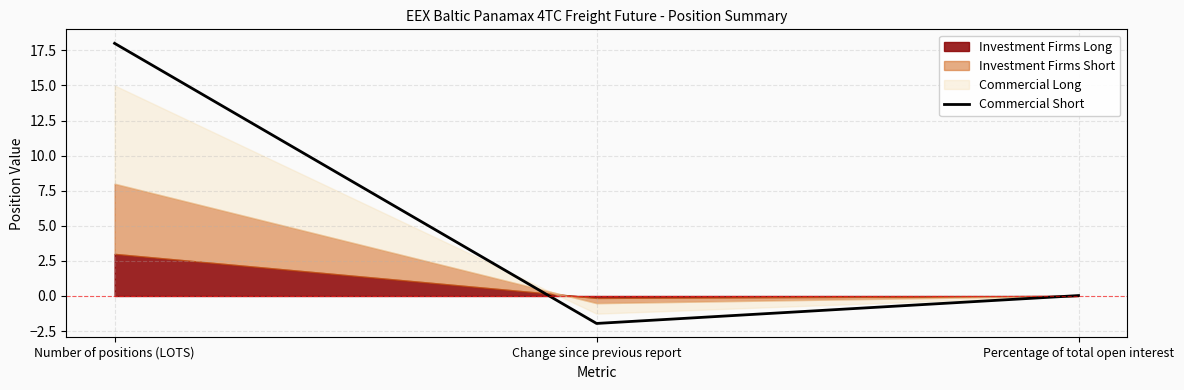

What is the average value?

5.4